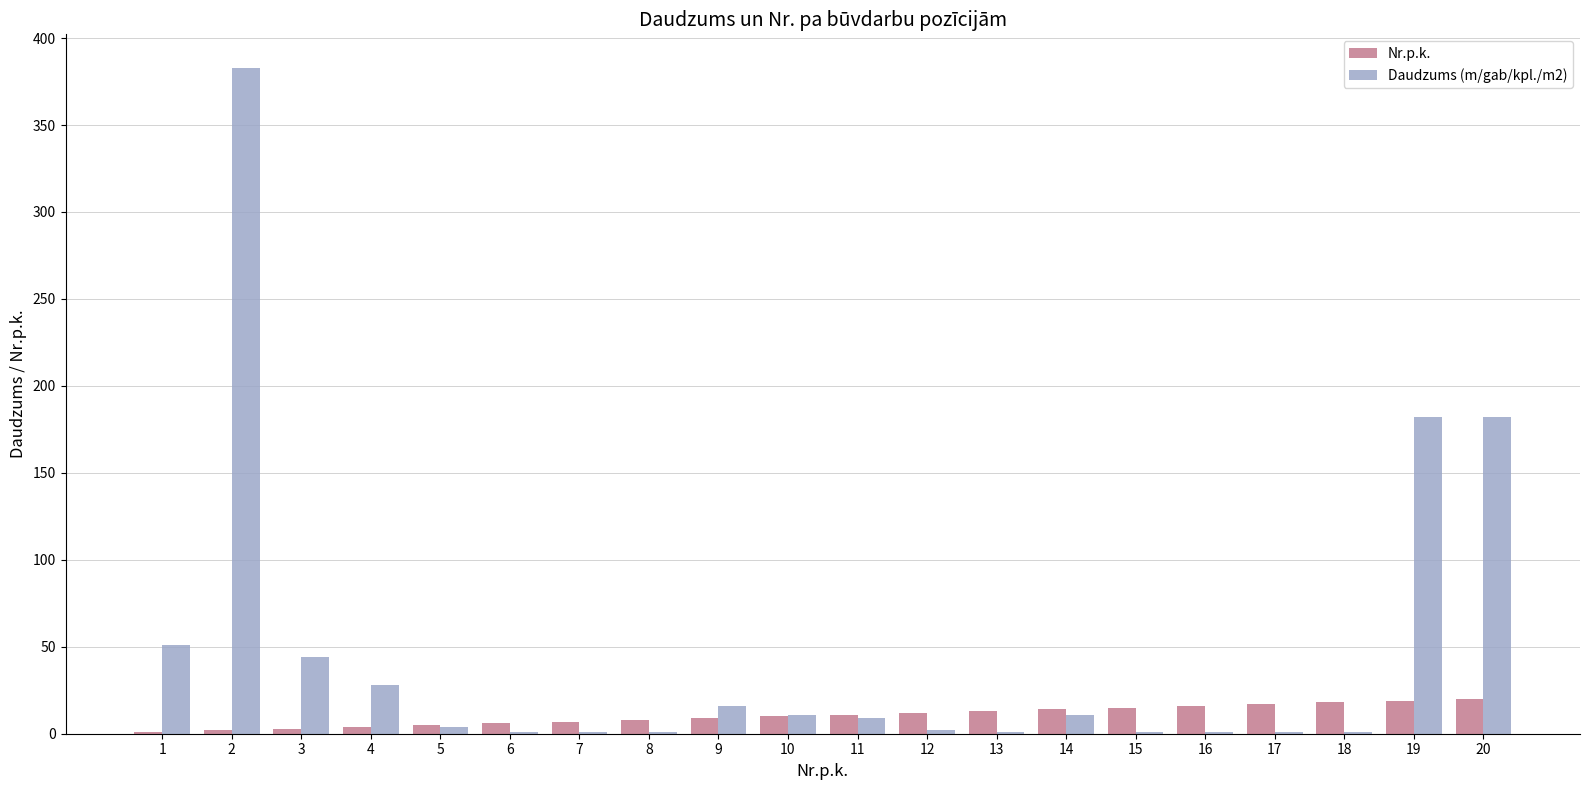

What is the sum of all Nr.p.k. values?

210